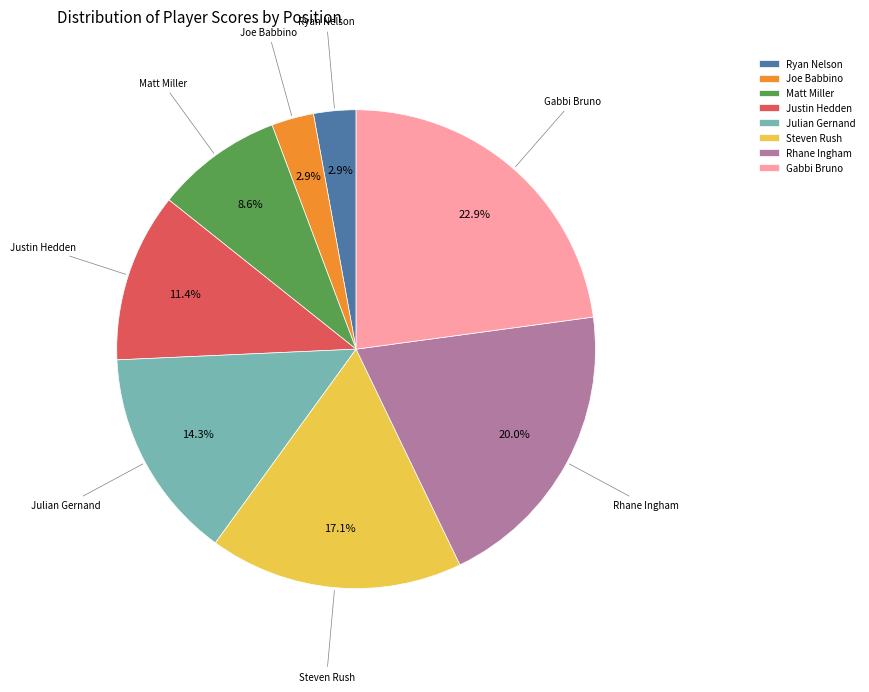

Is there a majority slice in this chart?

No